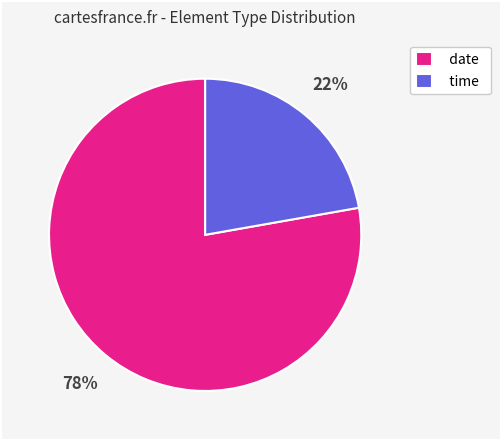

Do time and date together represent more than half of the pie?

Yes